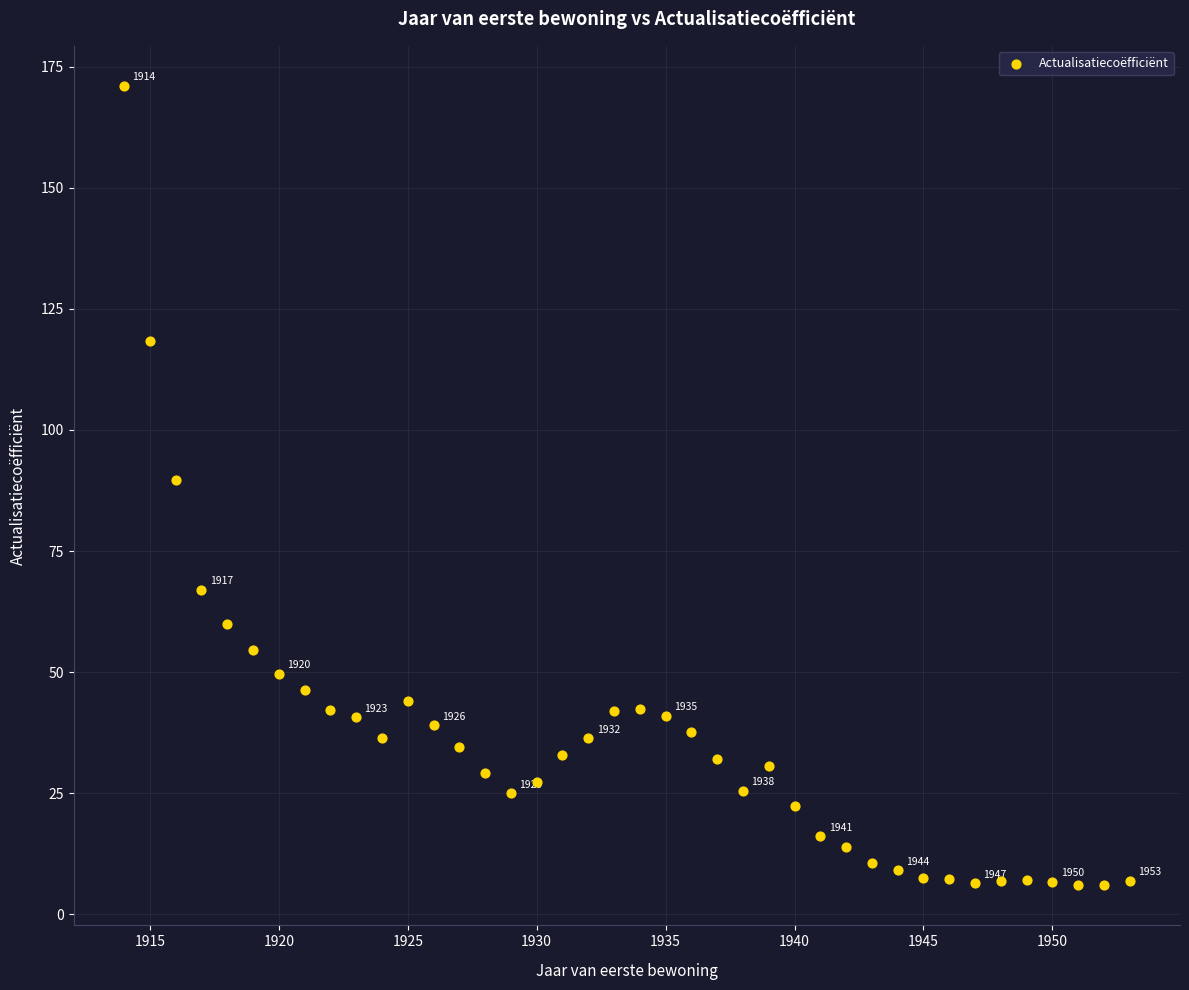

What is the range of X values (max minus min)?

39.0